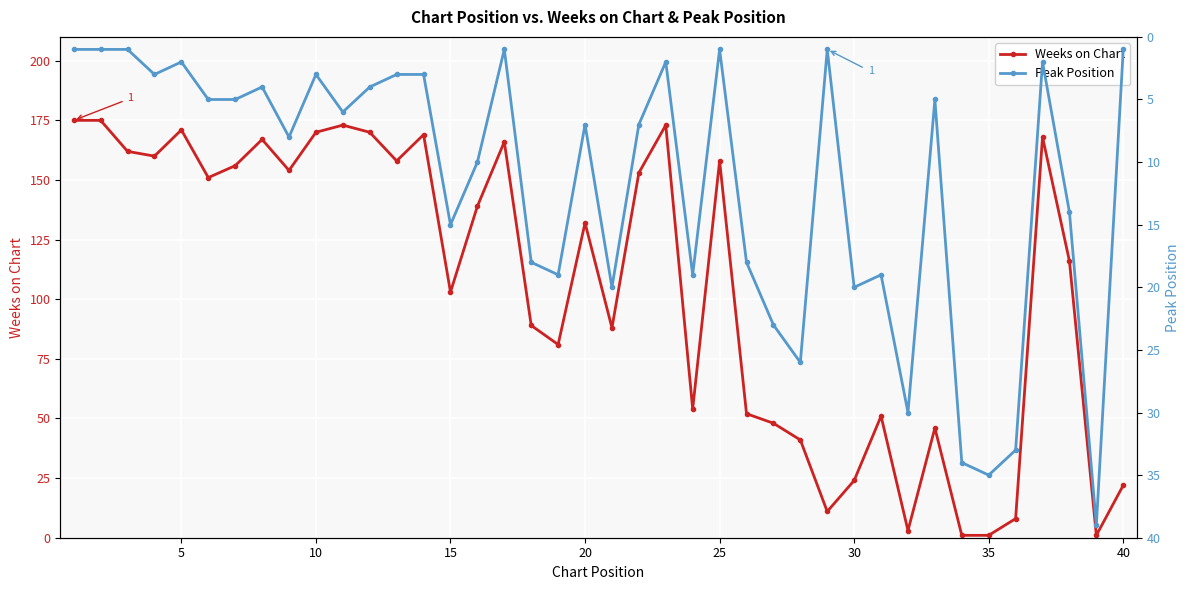

The Weeks on Chart series shows 153 at 15. True or false?

False